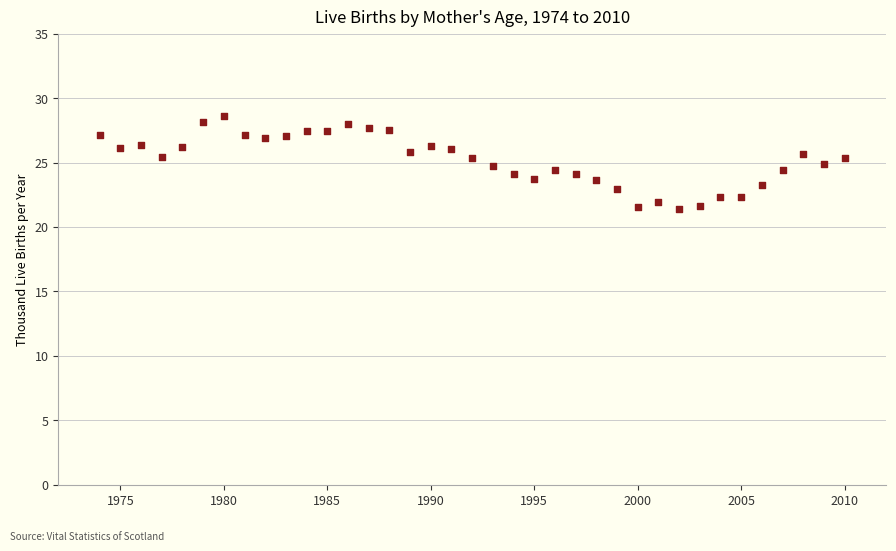

What is the range of X values (max minus min)?

36.0